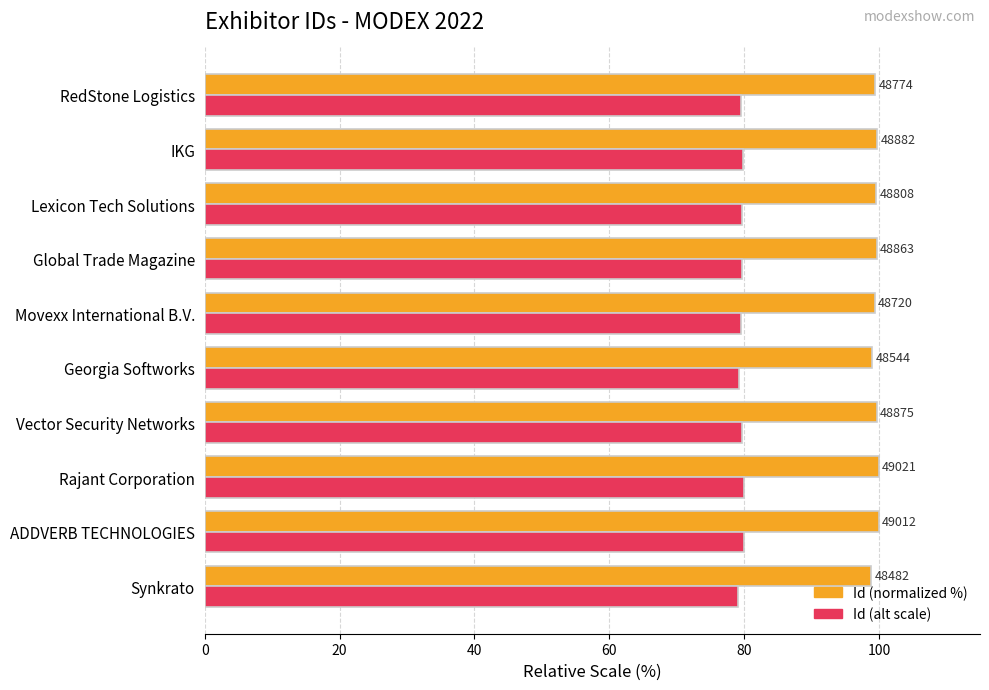

What are all the series names shown in the legend?

Id (normalized %), Id (alt scale)